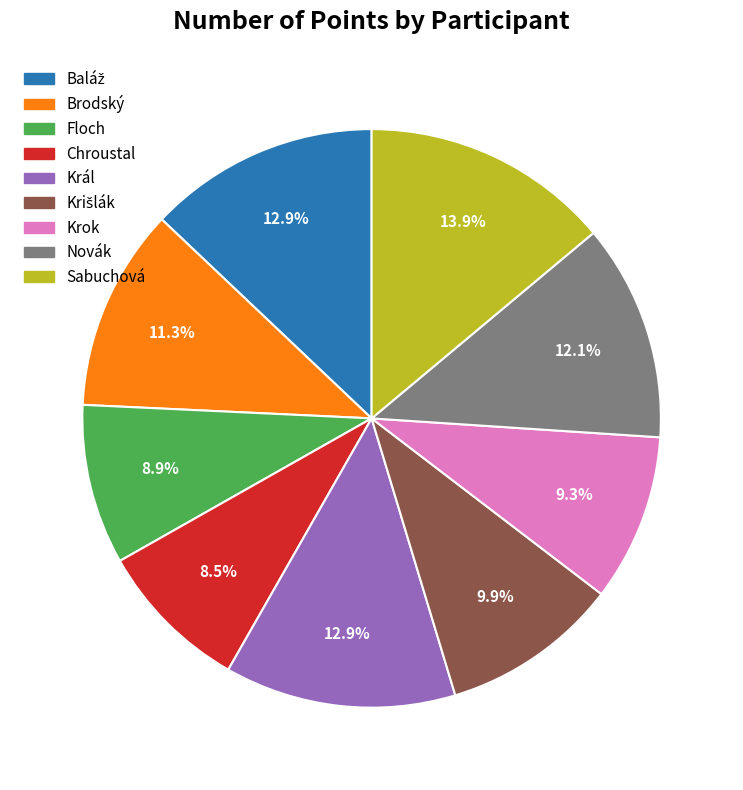

Does Chroustal represent more than half of the total?

No